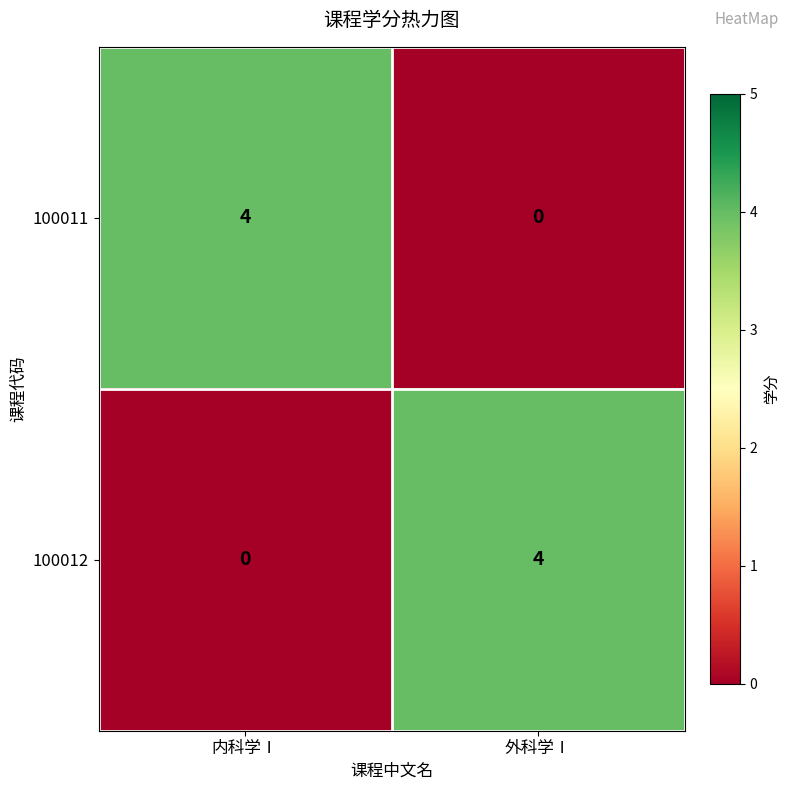

What is the difference between the highest and lowest values at 外科学Ⅰ?

4